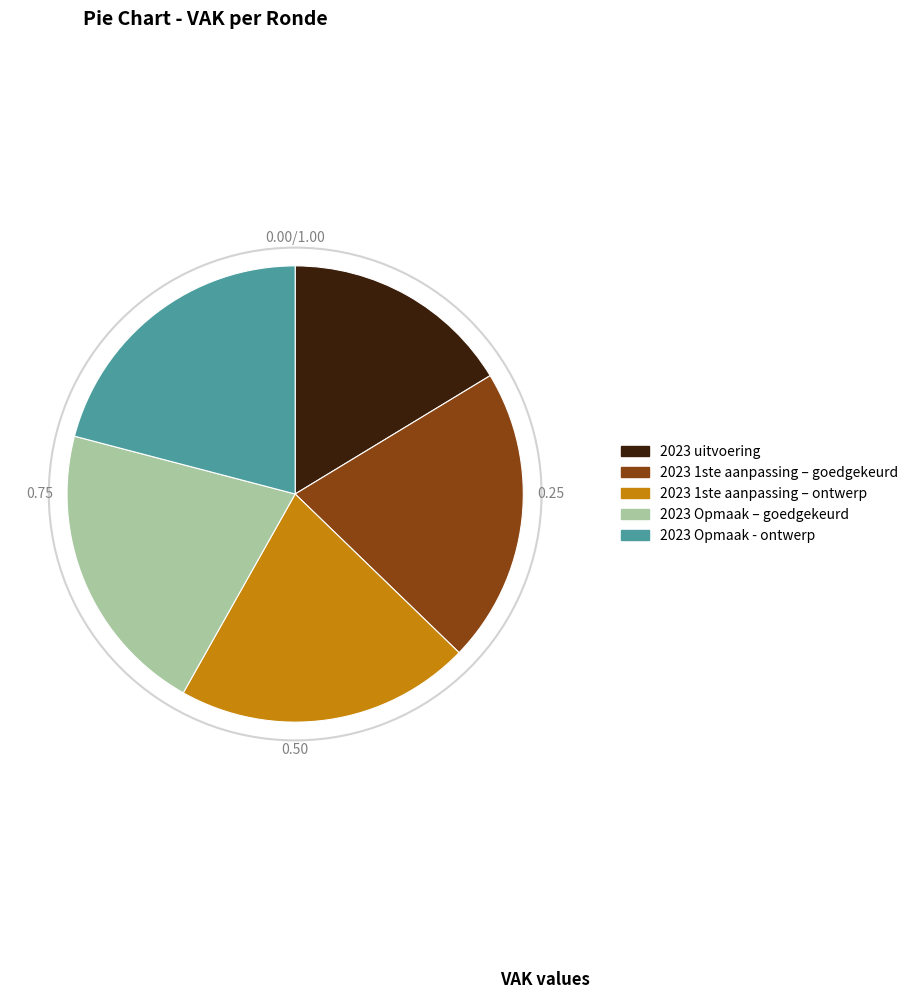

Is it true that 2023 Opmaak – goedgekeurd is 9% of the pie?

False